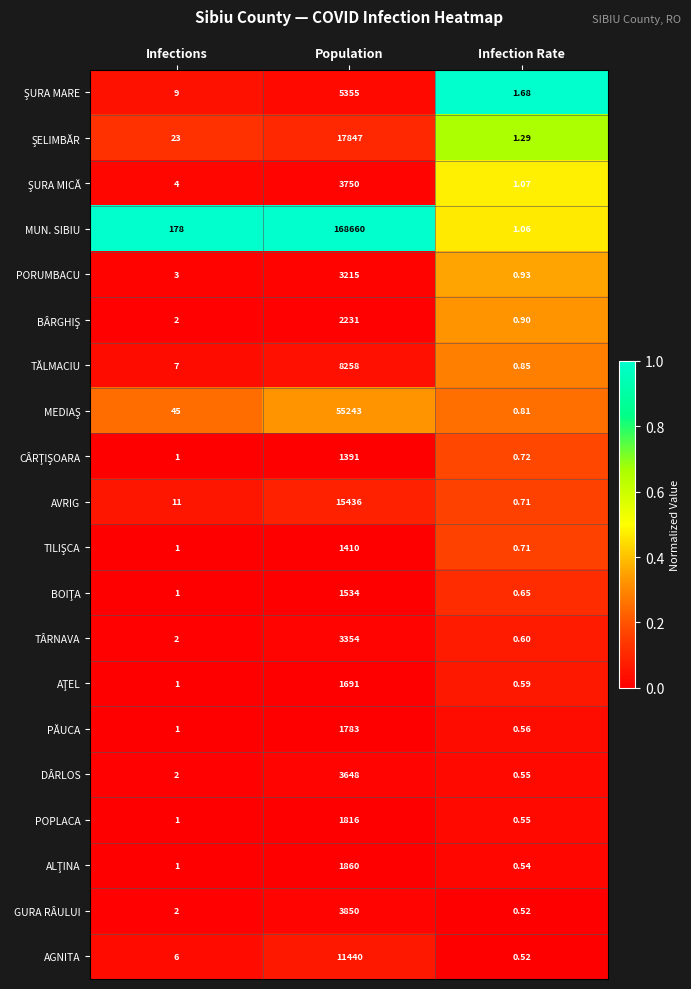

Which label corresponds to the smallest value in the chart?

Infection Rate